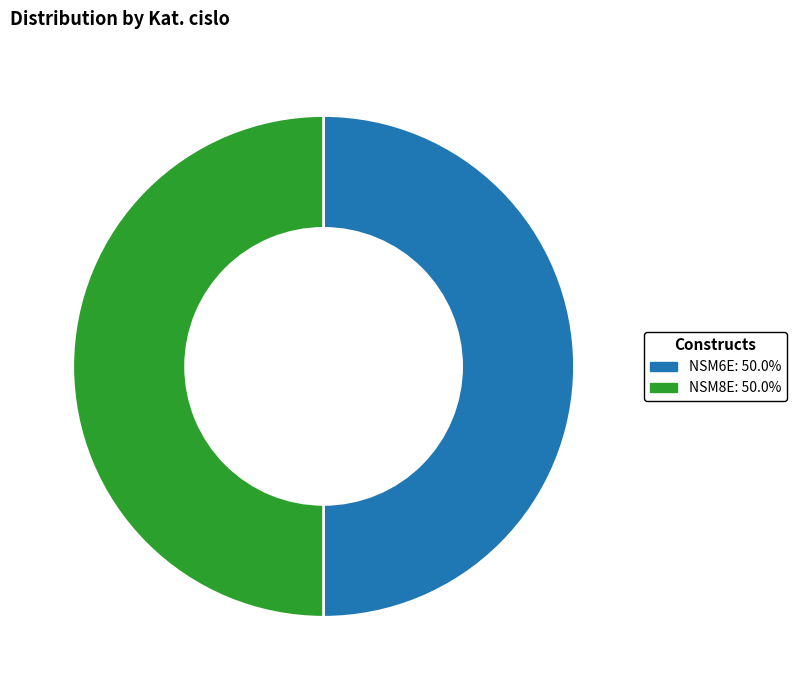

Combined, do NSM8E: 50.0% and NSM6E: 50.0% account for over 50%?

Yes